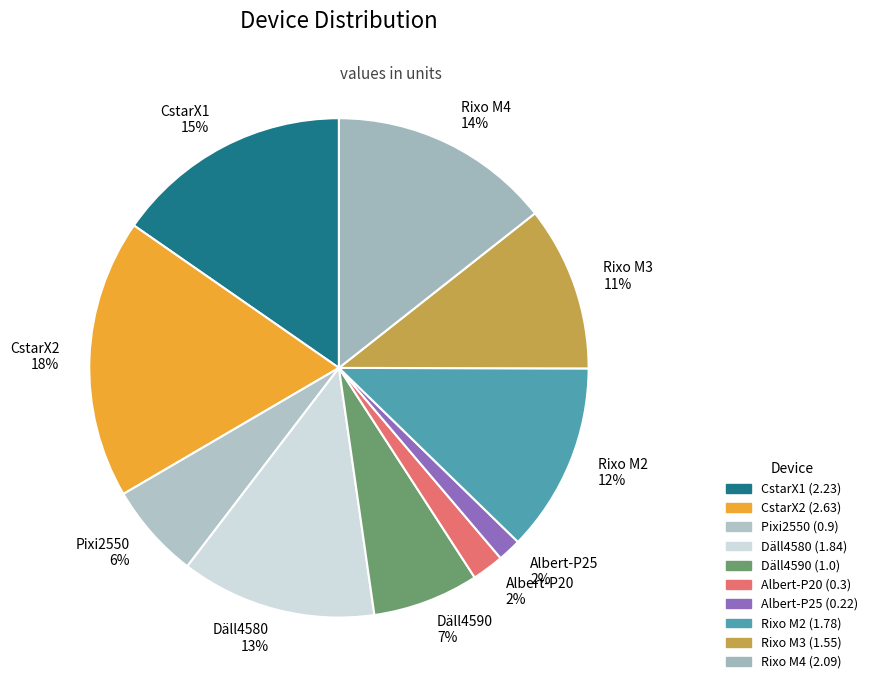

Is it true that CstarX2 is 12% of the pie?

False